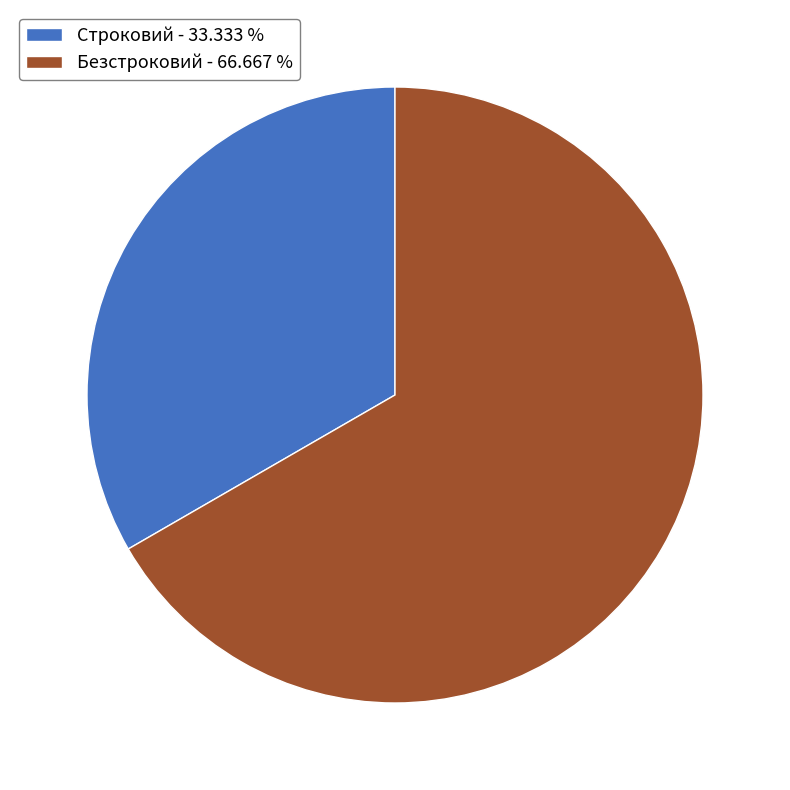

Is it true that Строковий is 26% of the pie?

False